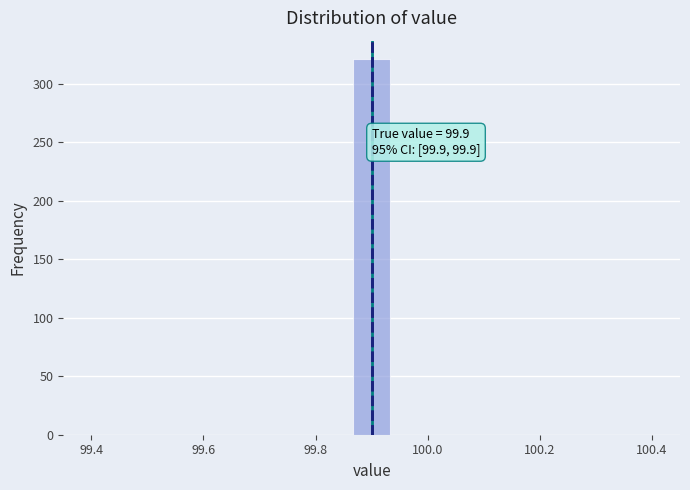

Read against the x-axis, roughly where is the centre of the tallest bar?

99.90